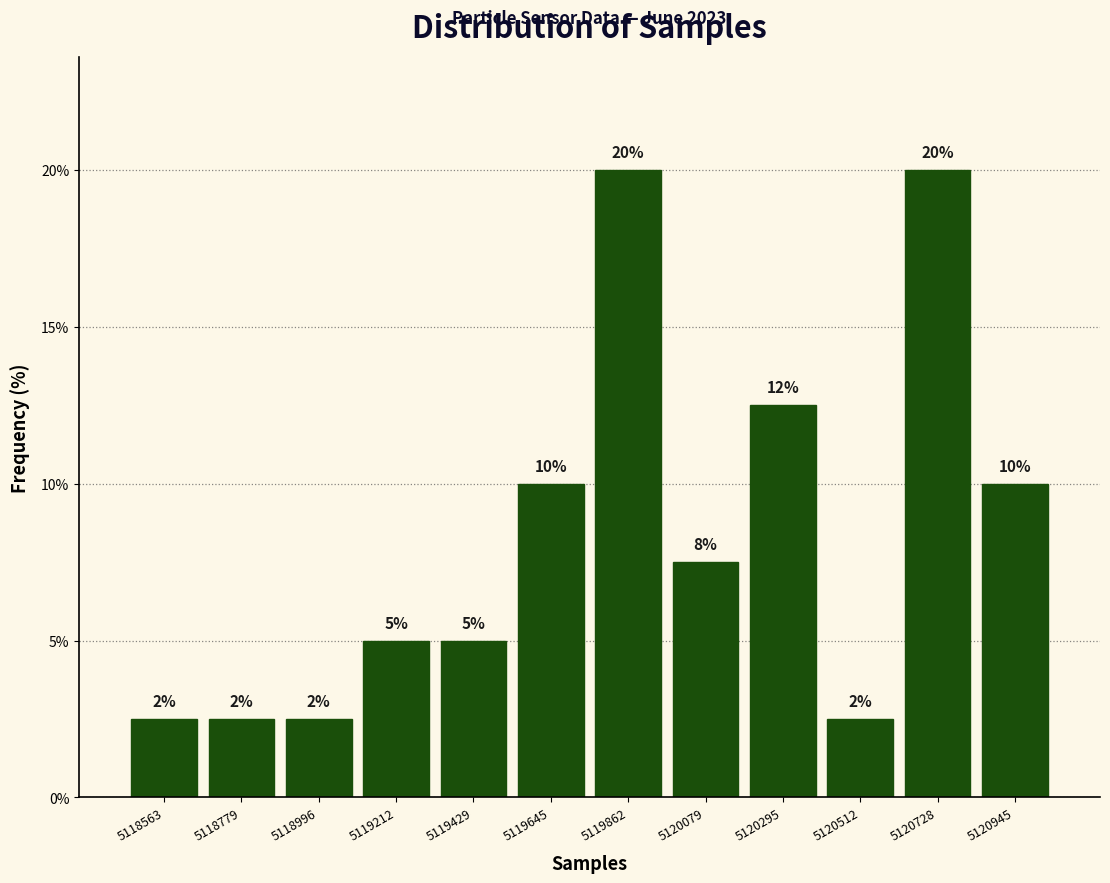

What is the minimum value shown in the chart?

2.5